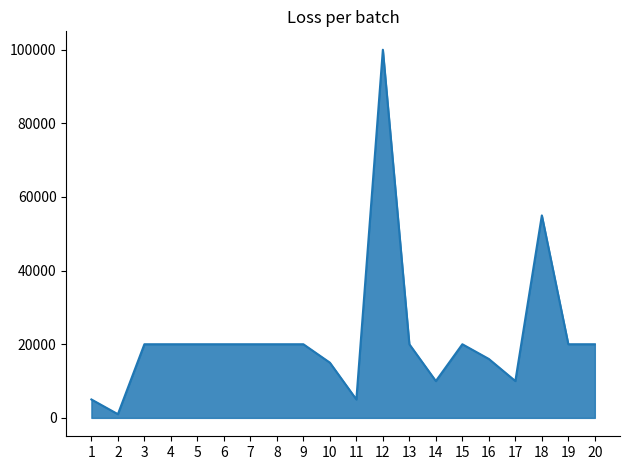

Reading right to left, extract all data points from this chart.

20=20000	19=20000	18=55000	17=10000	16=16000	15=20000	14=10000	13=20000	12=100000	11=5000	10=15000	9=20000	8=20000	7=20000	6=20000	5=20000	4=20000	3=20000	2=1000	1=5000